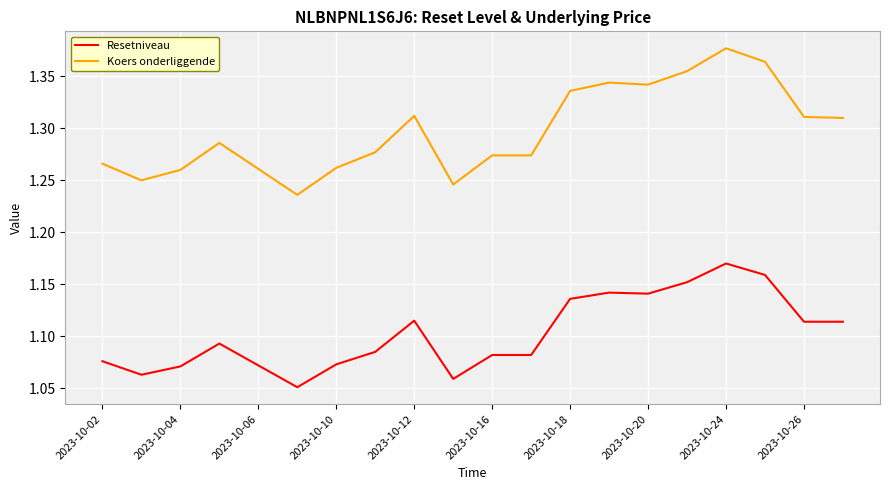

Rank the series by their average value, from highest to lowest.

Koers onderliggende, Resetniveau